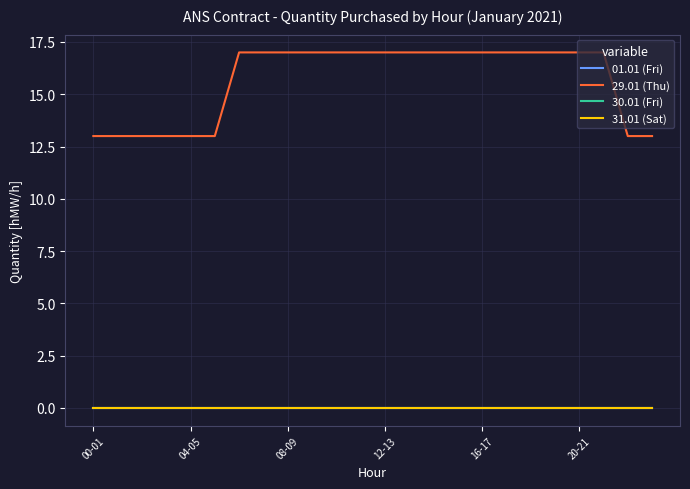

Is this an area chart (filled region under the line)?

No